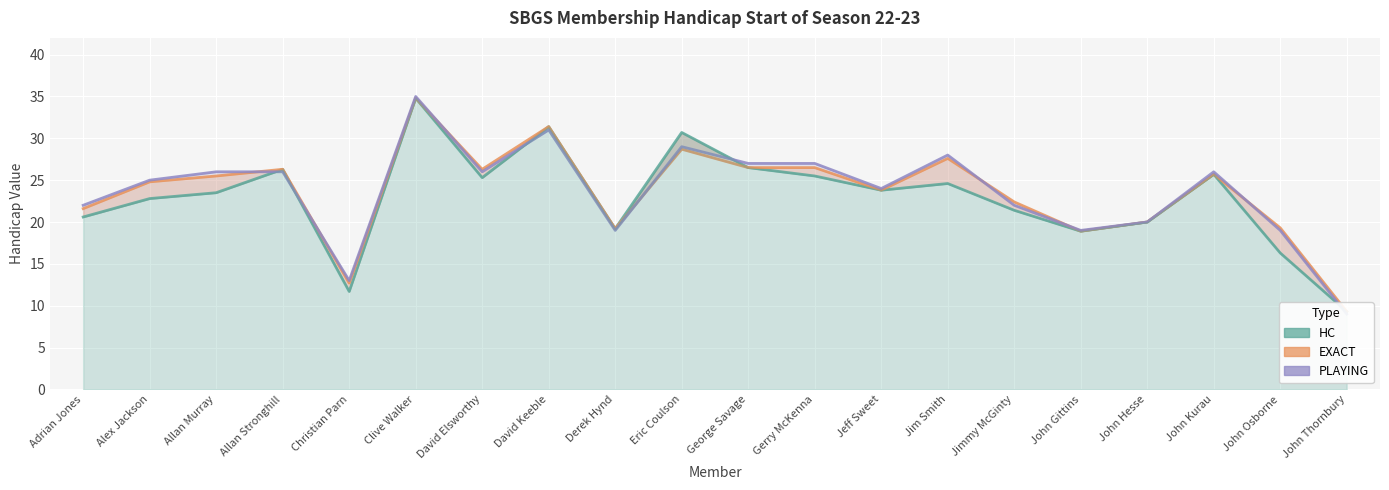

How many data points in HC are above 23?

11